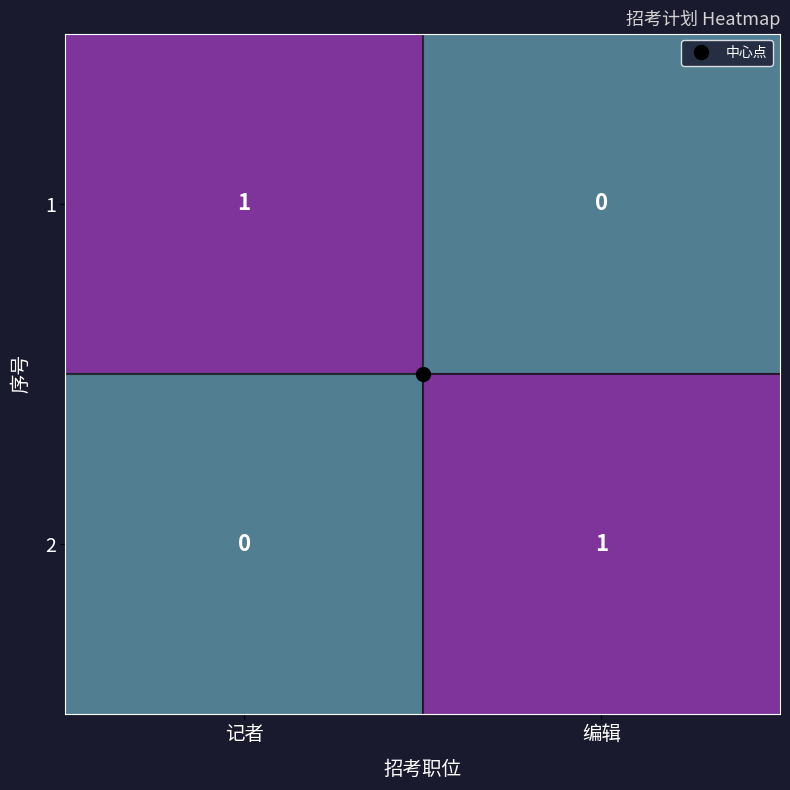

What is the total value across all series at 编辑?

1